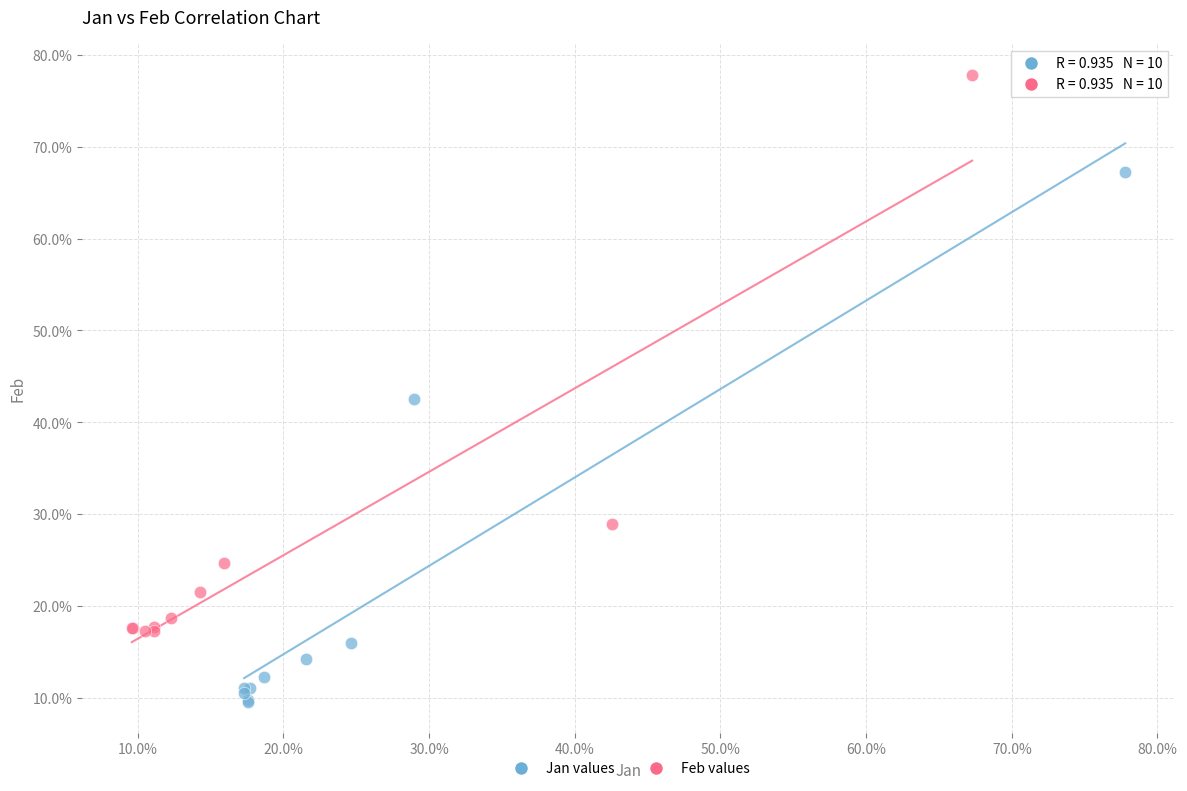

Which series contains the highest Y value?

Feb values